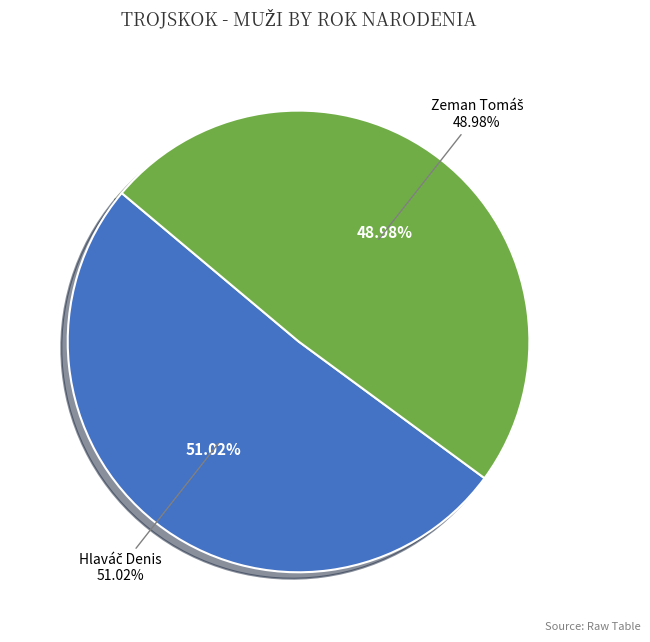

Does Hlaváč Denis account for over 50% of the chart?

No